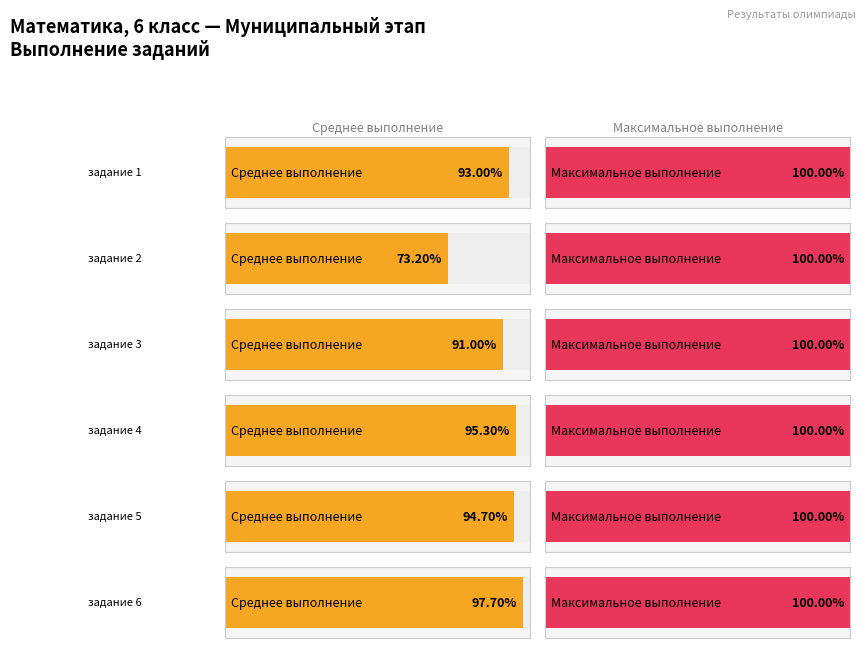

Is the value of задание 5 at 12 greater than the value of задание 2 at 2?

Yes